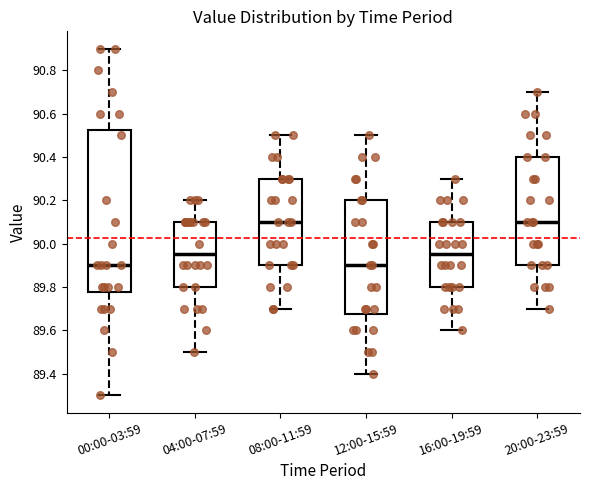

Reading left to right, read every box against the y-axis: the position of its median line, the range the box covers, and the ends of its whiskers. The values are not printed on the chart, so give them approximately, as read against the axis.

00:00-03:59: median 89.90, box 89.78 to 90.52, whiskers 89.30 to 90.90
04:00-07:59: median 89.96, box 89.80 to 90.10, whiskers 89.50 to 90.20
08:00-11:59: median 90.10, box 89.90 to 90.30, whiskers 89.70 to 90.50
12:00-15:59: median 89.90, box 89.68 to 90.20, whiskers 89.40 to 90.50
16:00-19:59: median 89.96, box 89.80 to 90.10, whiskers 89.60 to 90.30
20:00-23:59: median 90.10, box 89.90 to 90.40, whiskers 89.70 to 90.70